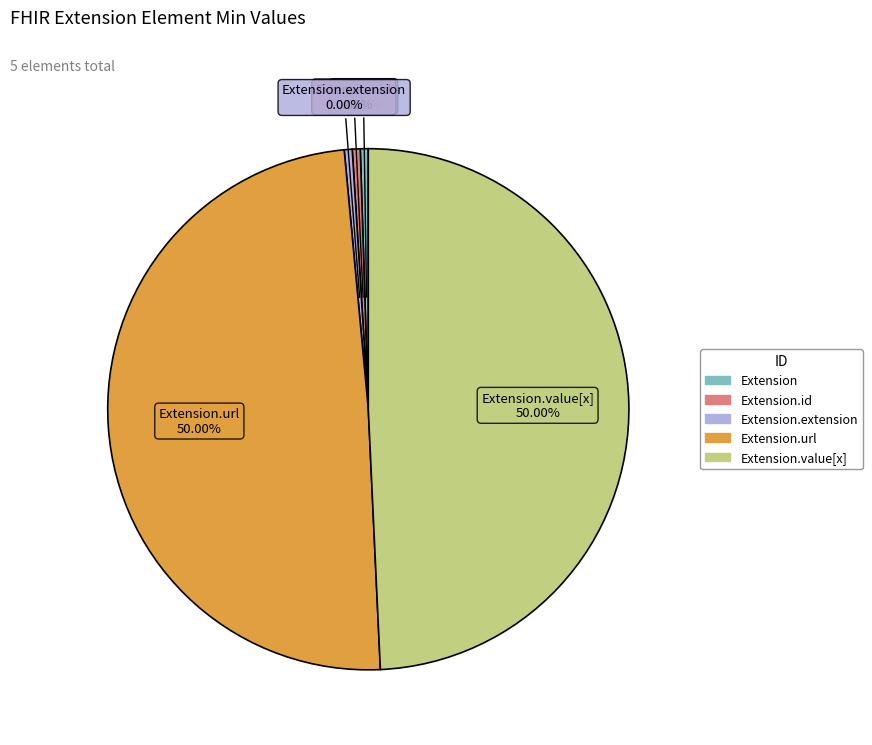

Is it true that Extension.extension is 0% of the pie?

True